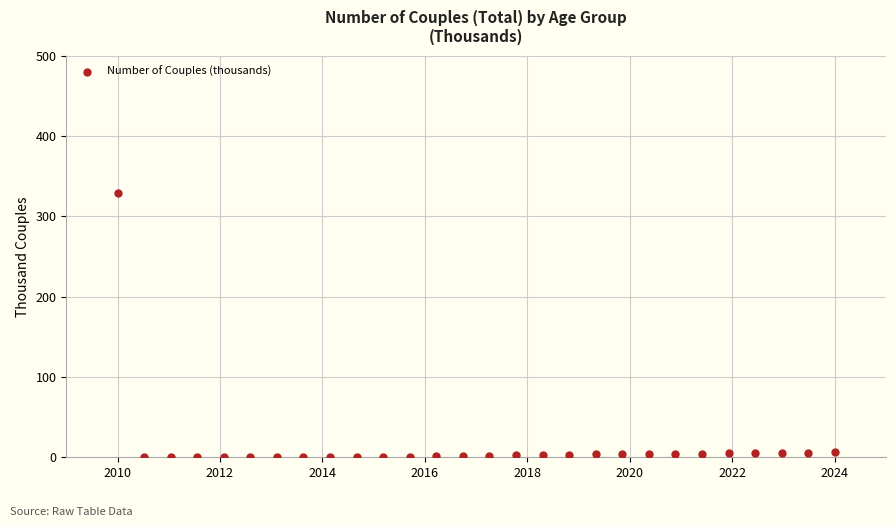

What is the range of Y values (max minus min)?

329.0